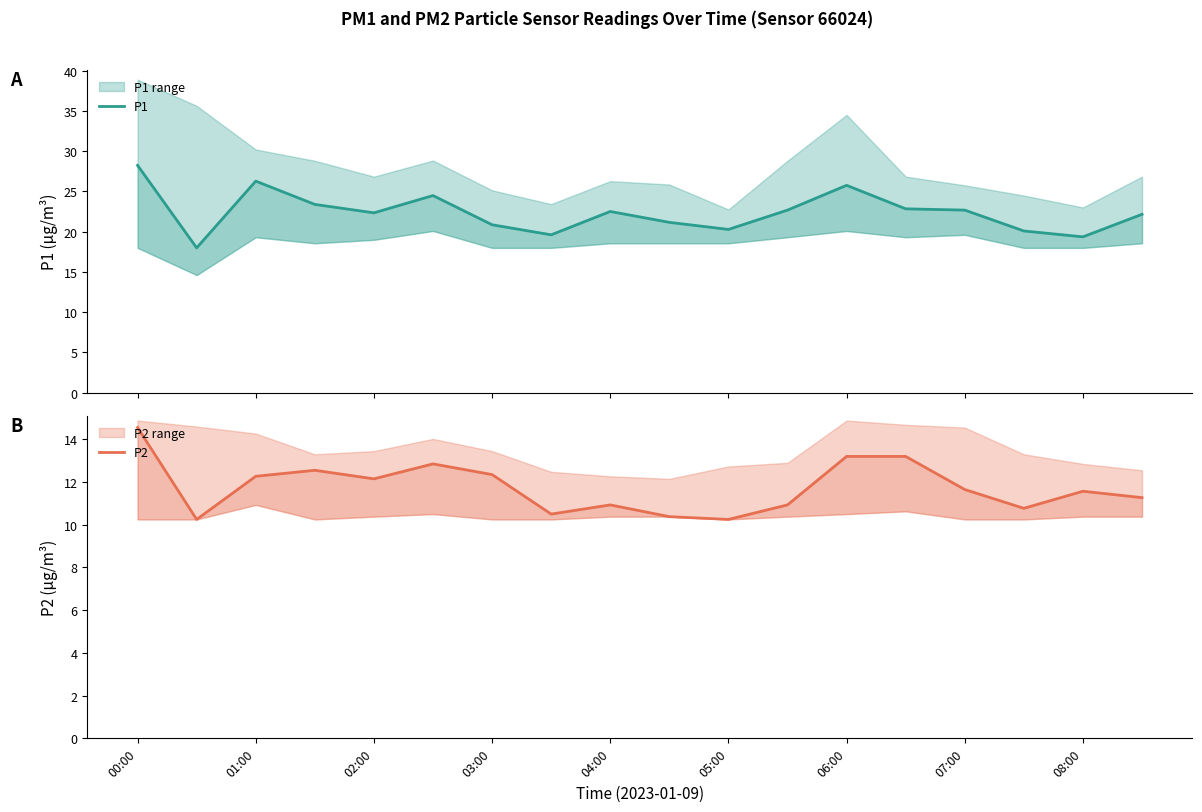

What is the minimum value shown in the chart?

10.2